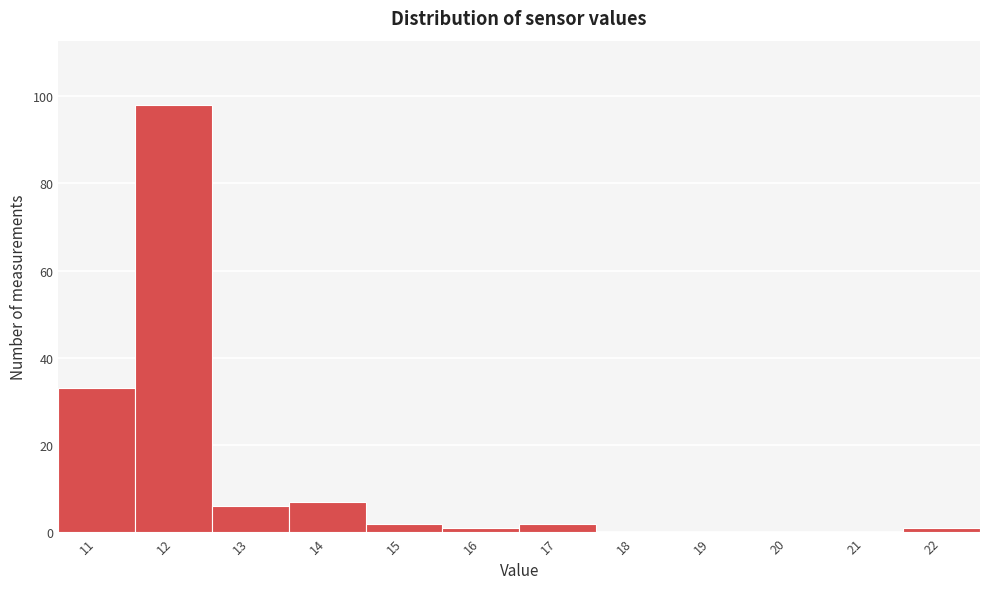

Reading left to right, transcribe all the data shown in this chart.

11=33	12=98	13=6	14=7	15=2	16=1	17=2	18=0	19=0	20=0	21=0	22=1